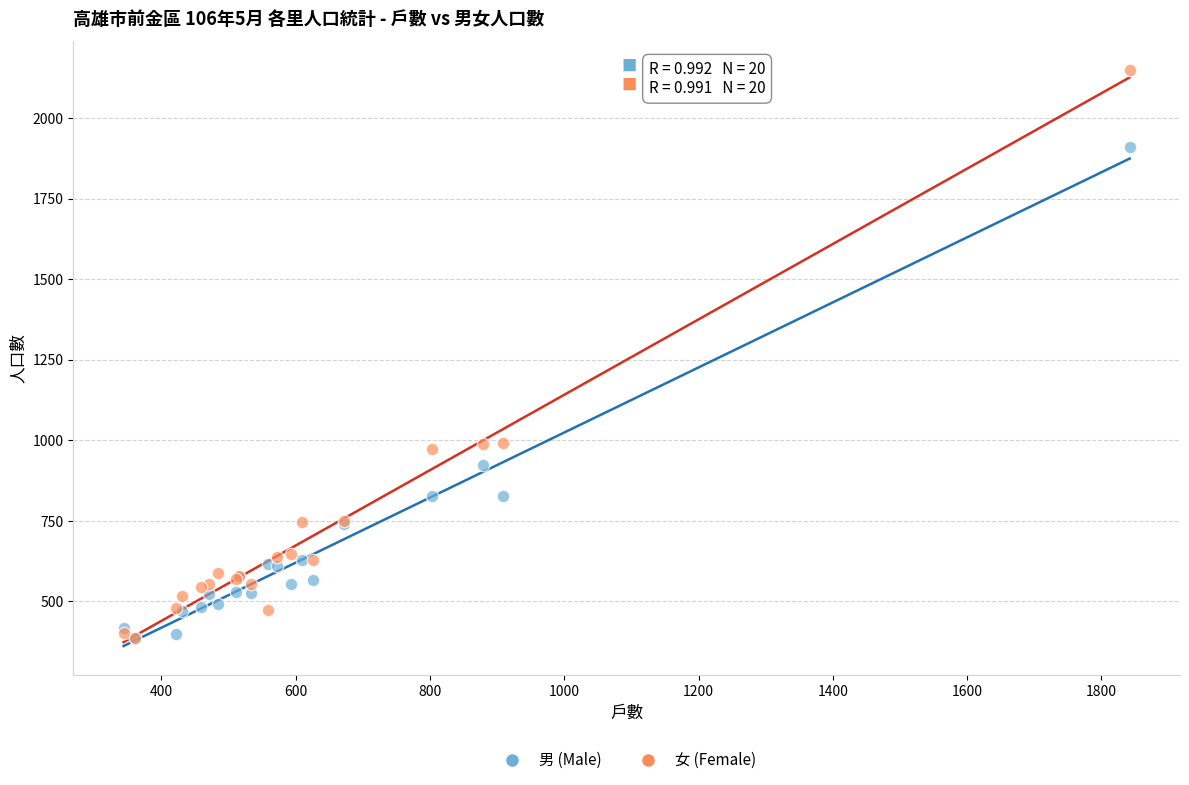

What are all the series names shown in the legend?

男 (Male), 女 (Female)